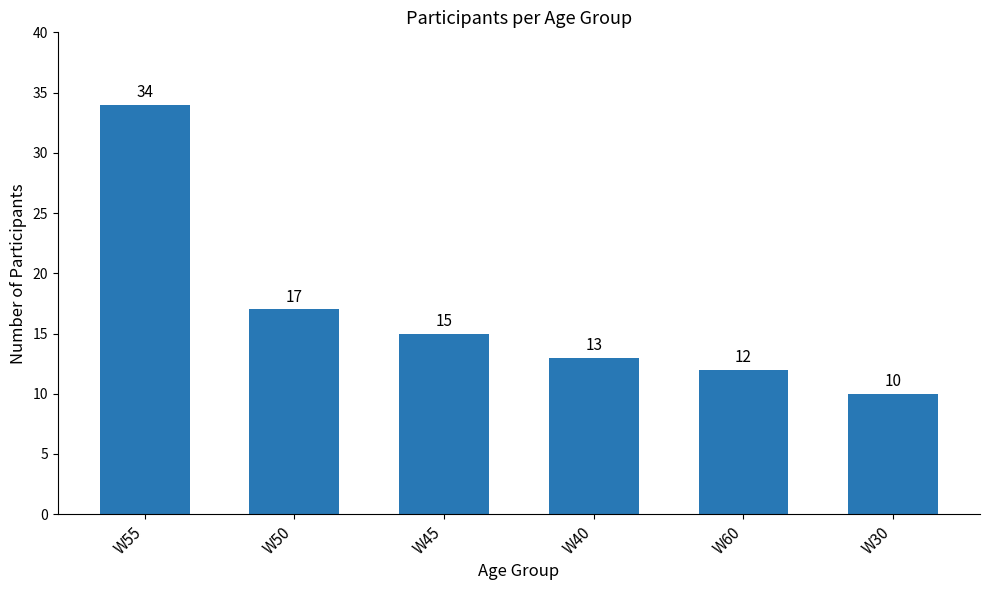

Read the value at W30.

10